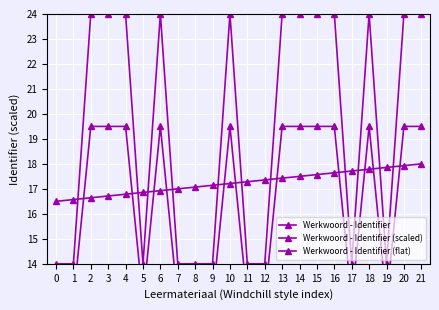

True or false: Werkwoord - Identifier (flat) has more than 1 points higher than both neighbors.

False